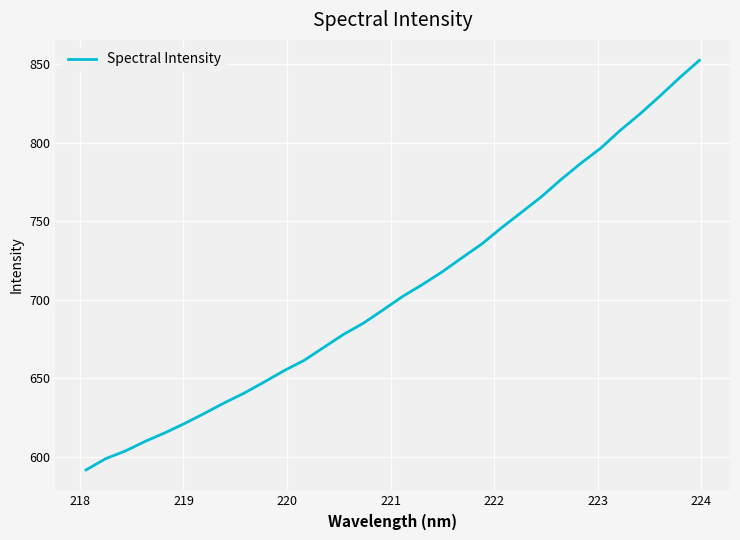

True or false: there are more than 2 points higher than both neighbors.

False